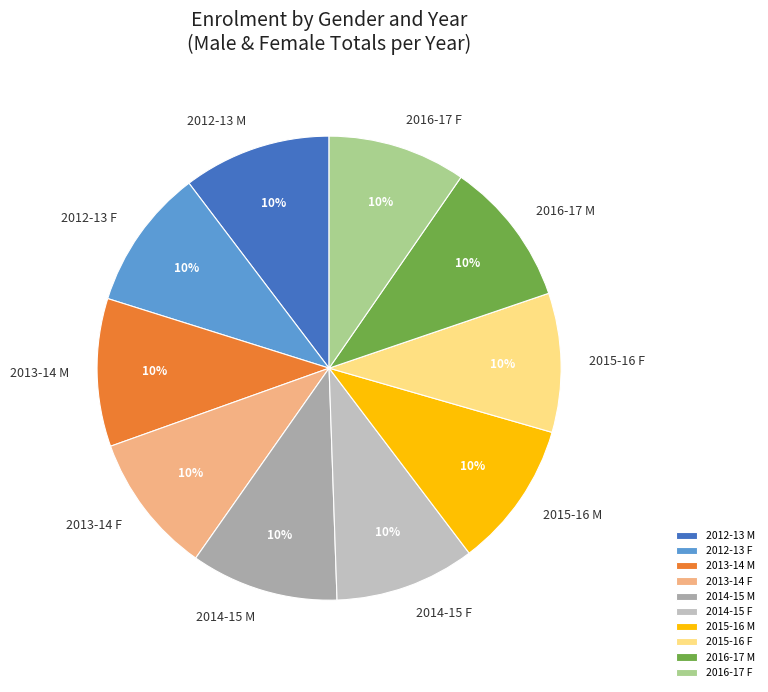

To the nearest percent, what percentage of the pie is 2014-15 F?

10%